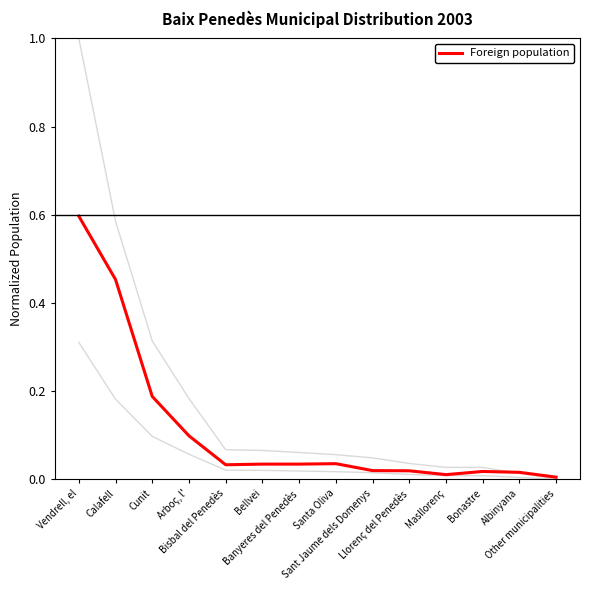

Is this an area chart (filled region under the line)?

No